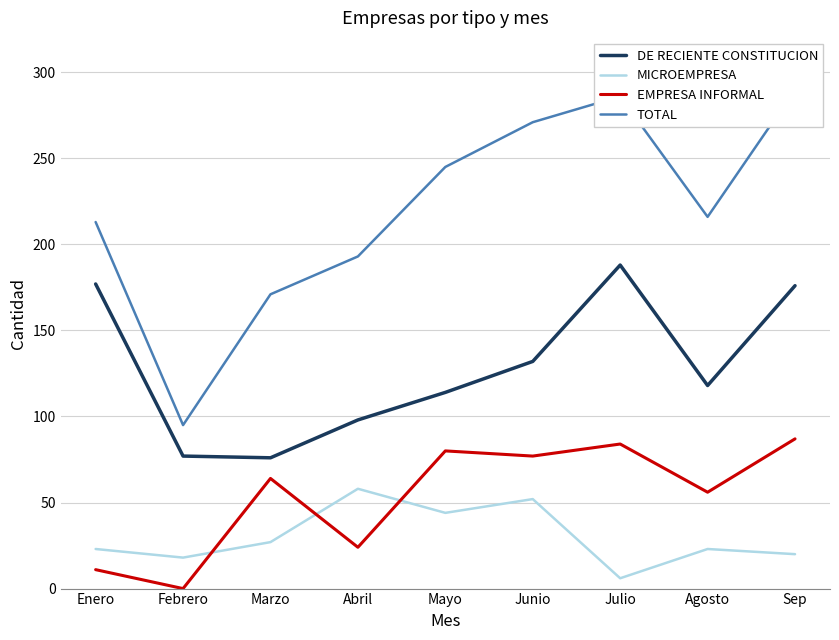

Does the chart display data point markers on the line(s)?

No